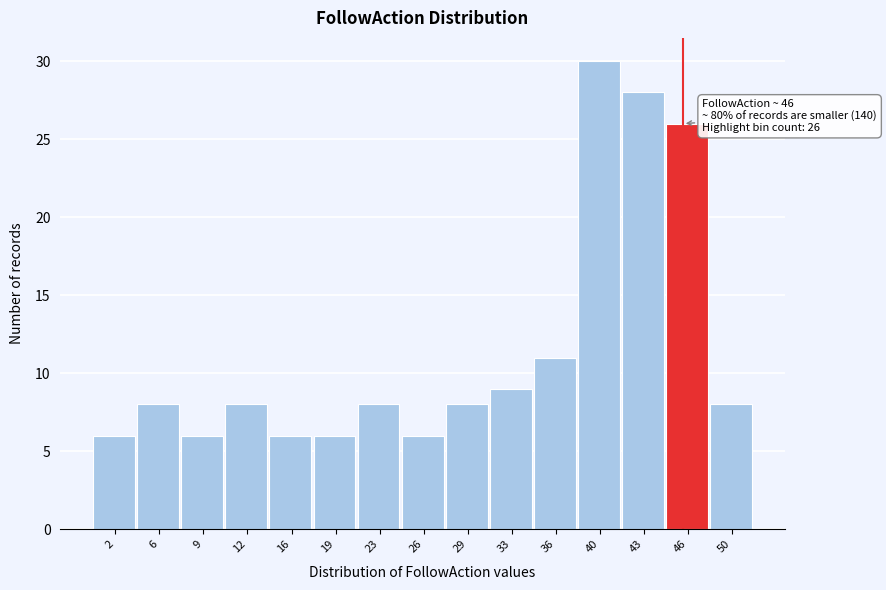

Over which range of the x-axis is the bar tallest?

37.9 to 41.3